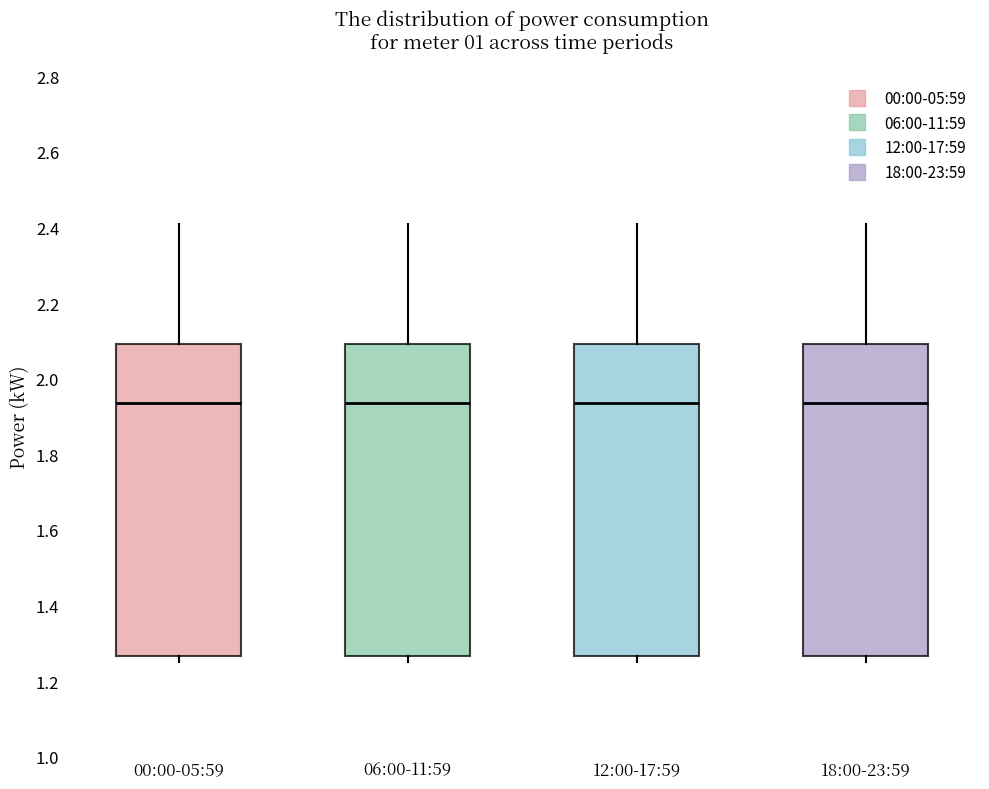

Reading left to right, read every box against the y-axis: the position of its median line, the range the box covers, and the ends of its whiskers. The values are not printed on the chart, so give them approximately, as read against the axis.

00:00-05:59: median 1.94, box 1.26 to 2.10, whiskers 1.26 (just below the box's lower edge) to 2.42
06:00-11:59: median 1.94, box 1.26 to 2.10, whiskers 1.26 (just below the box's lower edge) to 2.42
12:00-17:59: median 1.94, box 1.26 to 2.10, whiskers 1.26 (just below the box's lower edge) to 2.42
18:00-23:59: median 1.94, box 1.26 to 2.10, whiskers 1.26 (just below the box's lower edge) to 2.42